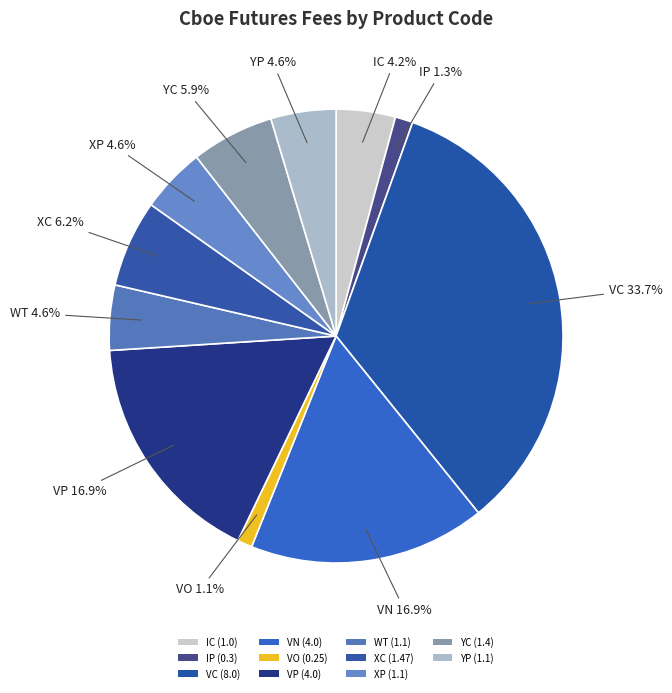

Count the number of slices in the pie.

11